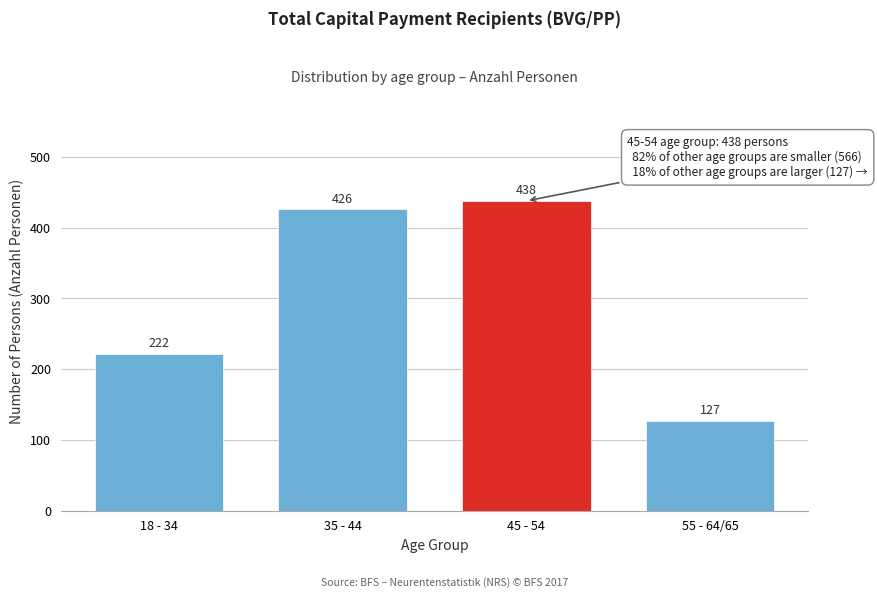

Reading left to right, extract all data points from this chart.

18 - 34=222	35 - 44=426	45 - 54=438	55 - 64/65=127